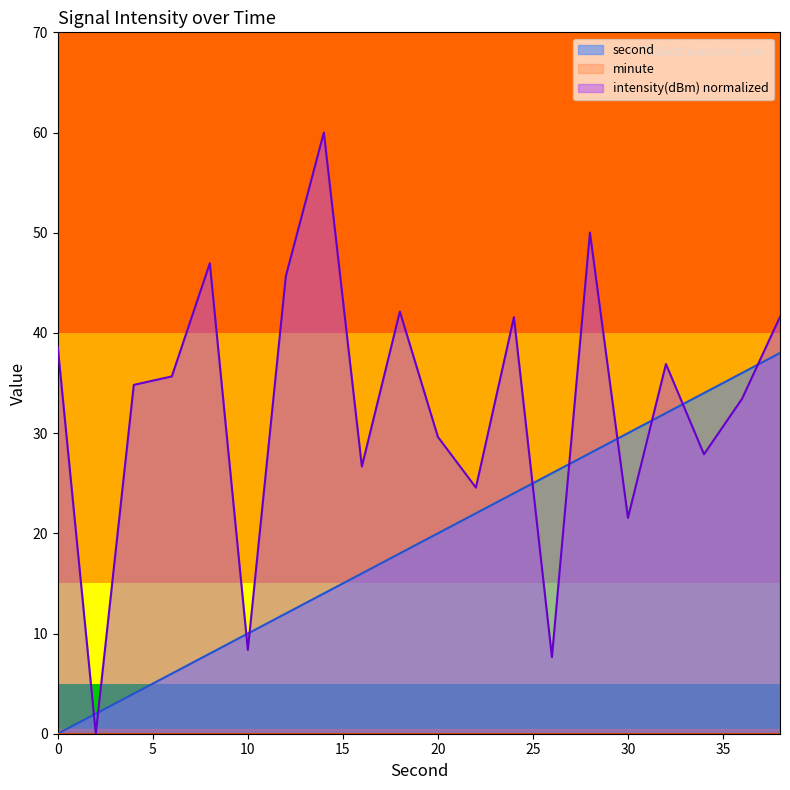

Does the chart have visible grid lines?

No